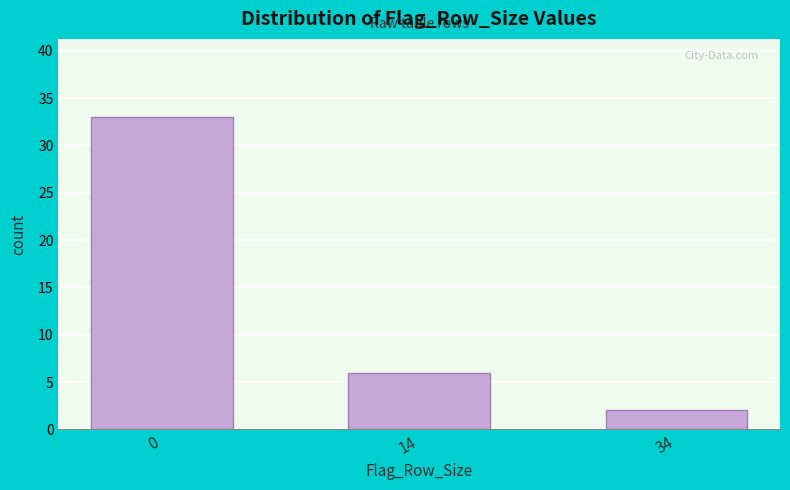

Reading left to right, list all the values displayed in this chart.

0=33	14=6	34=2